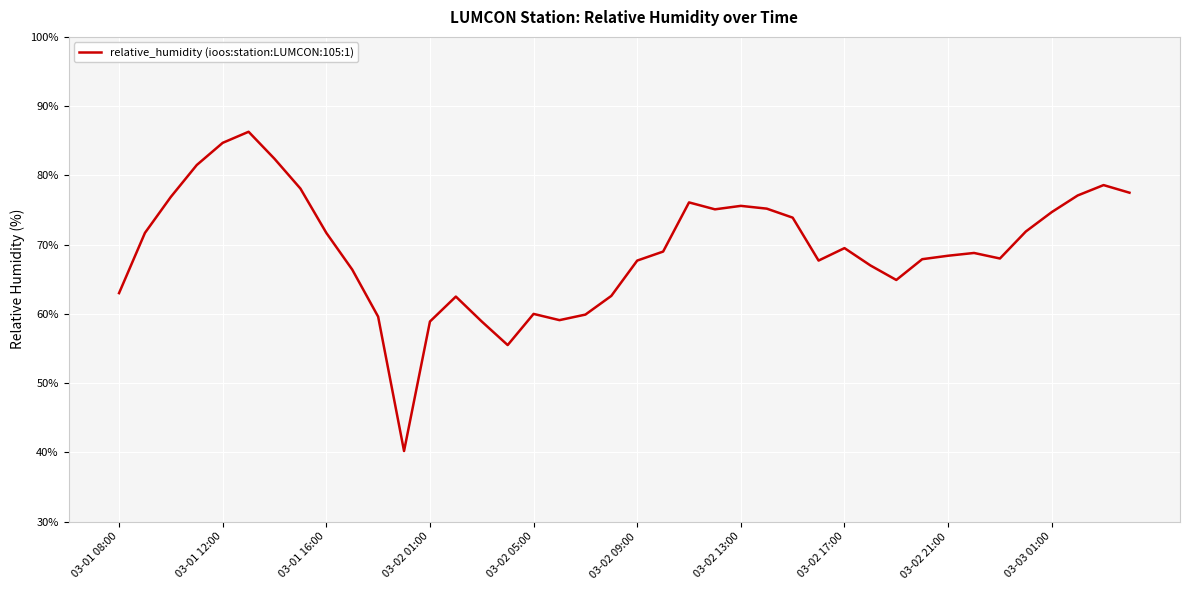

What is the difference between the maximum and minimum values?

46.1